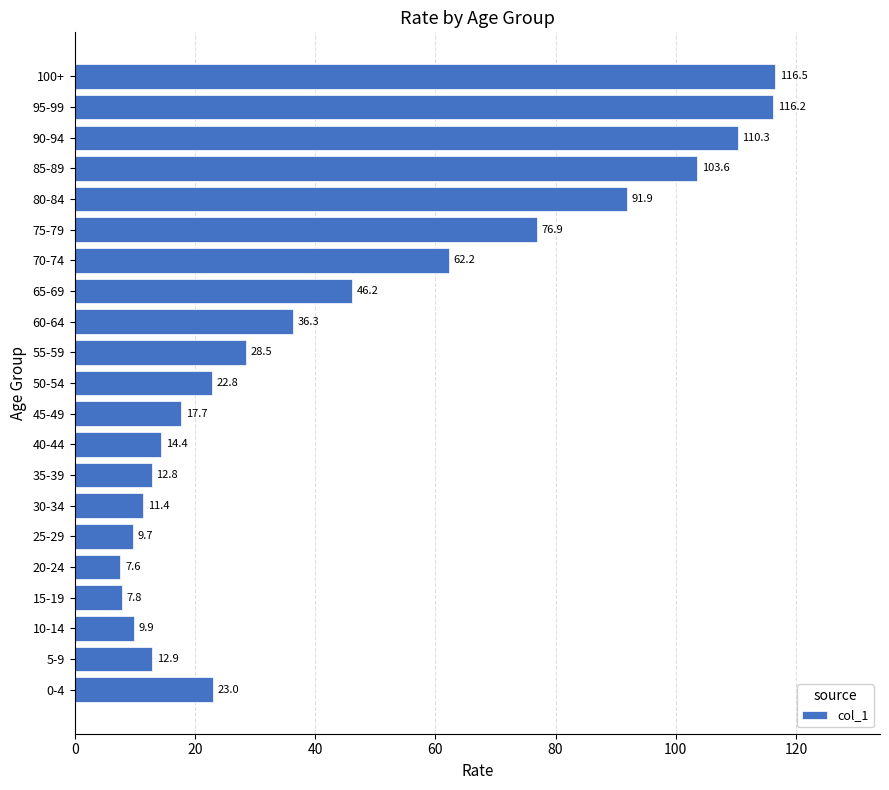

Reading bottom to top, what are all the values shown in this chart?

0-4=23.0	5-9=12.9	10-14=9.9	15-19=7.8	20-24=7.6	25-29=9.7	30-34=11.4	35-39=12.8	40-44=14.4	45-49=17.7	50-54=22.8	55-59=28.5	60-64=36.3	65-69=46.2	70-74=62.2	75-79=76.9	80-84=91.9	85-89=103.6	90-94=110.3	95-99=116.2	100+=116.5